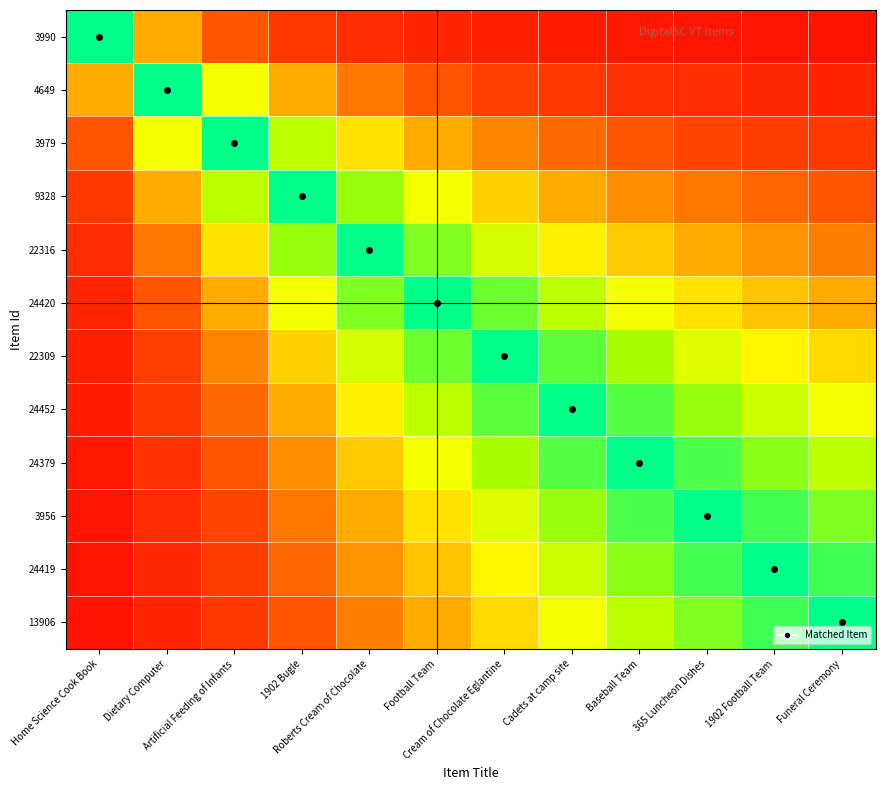

Which series has the largest range (max minus min)?

3990